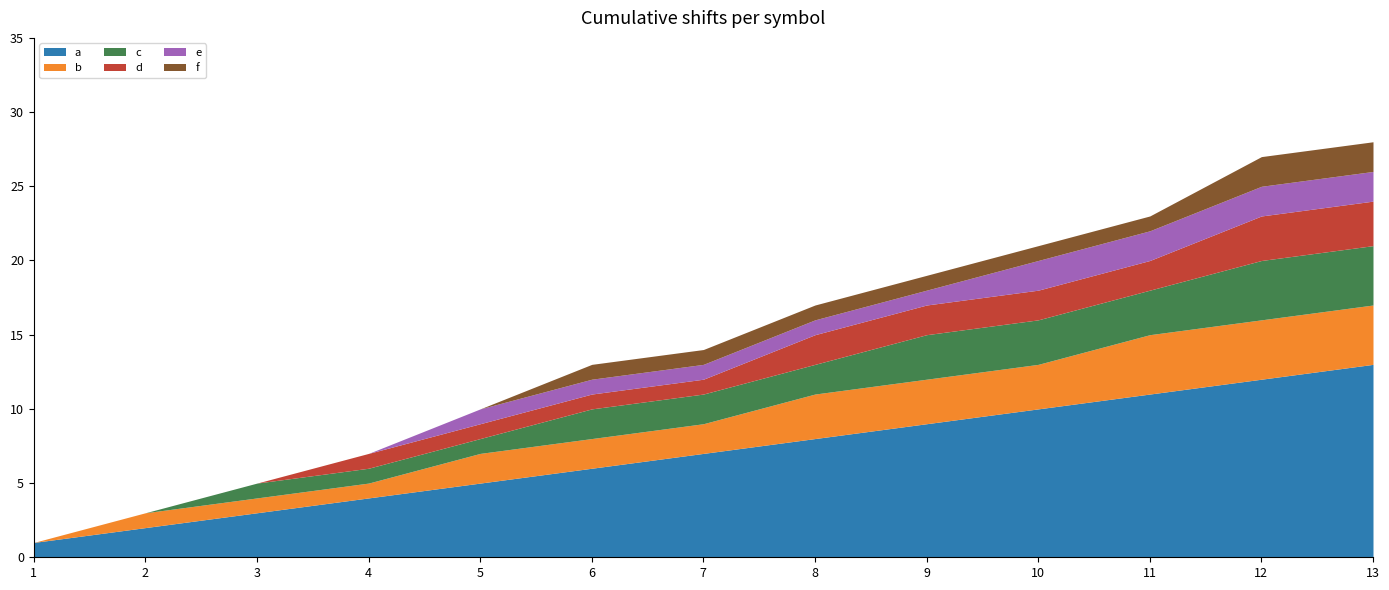

Rank the series by their maximum value, from lowest to highest.

e, f, d, b, c, a